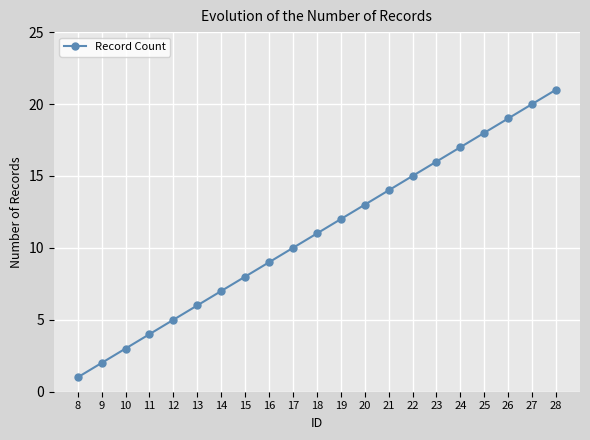

What value does the data have at 22?

15